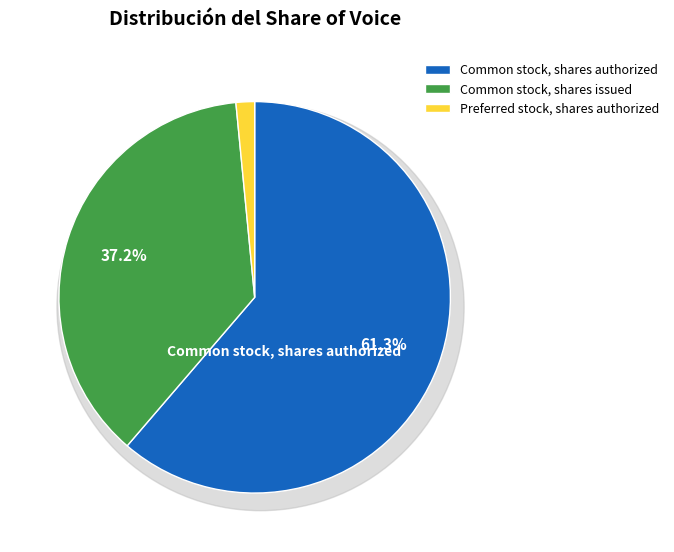

What percentage is the Common stock, shares issued slice, to the nearest percent?

37%